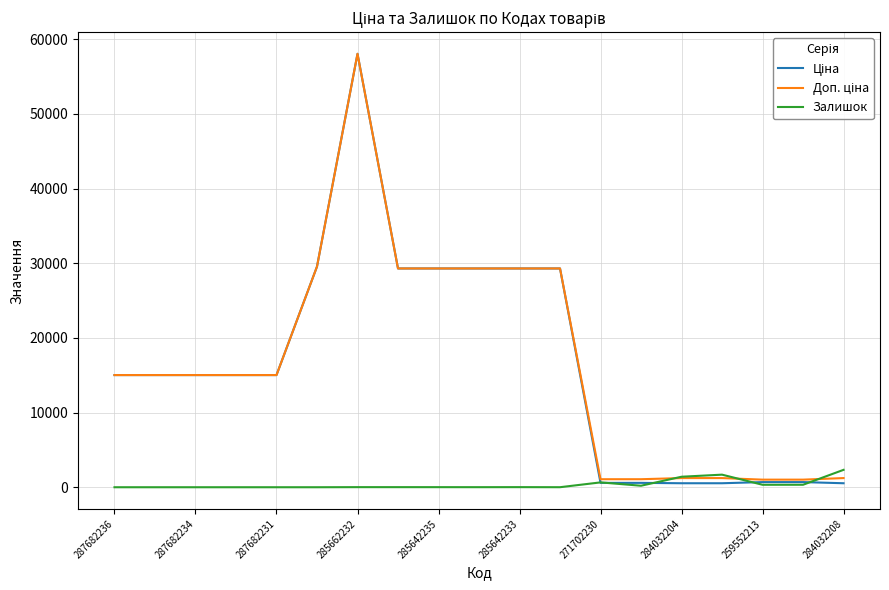

What is the maximum value shown in the chart?

58037.0